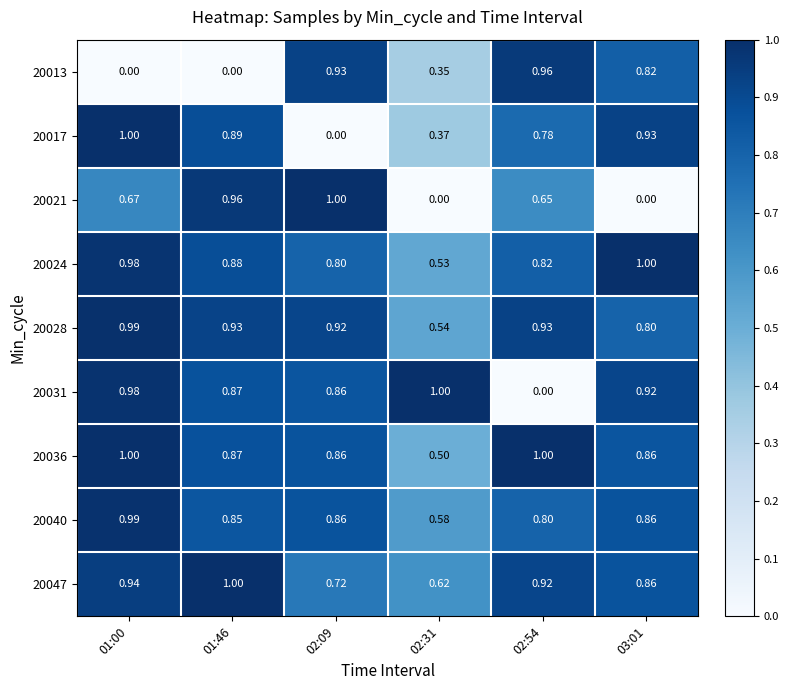

Count the number of data series in this chart.

9